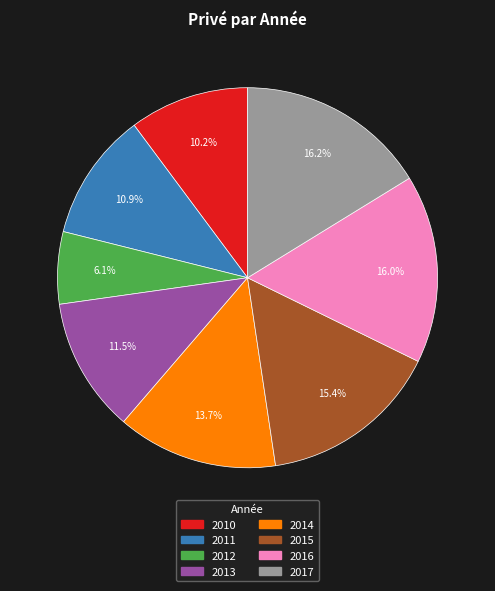

What is the smallest slice in the pie chart?

2012